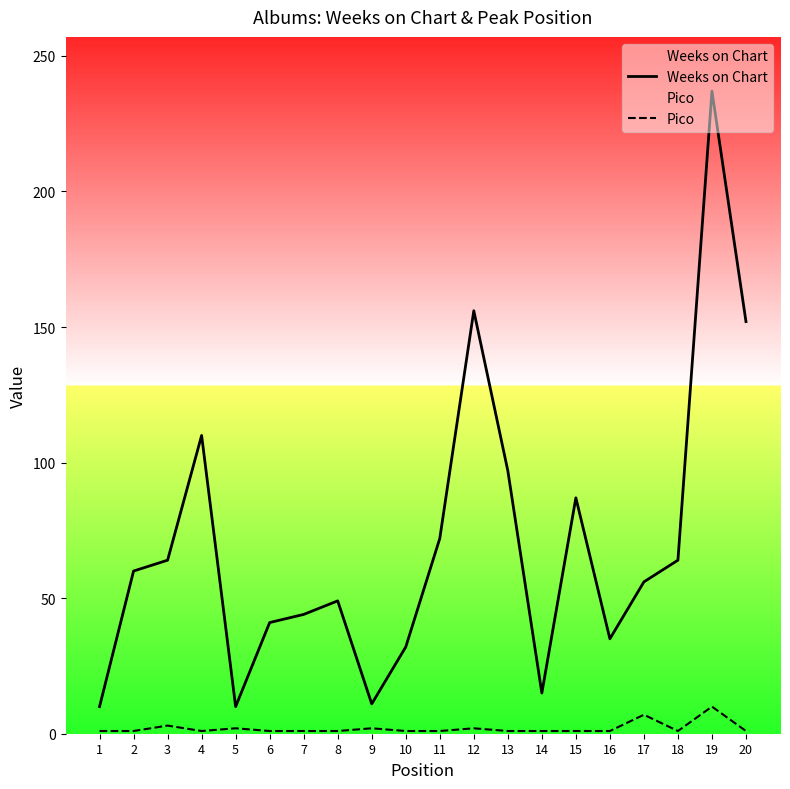

Rank the series by their average value, from highest to lowest.

Weeks on Chart, Pico